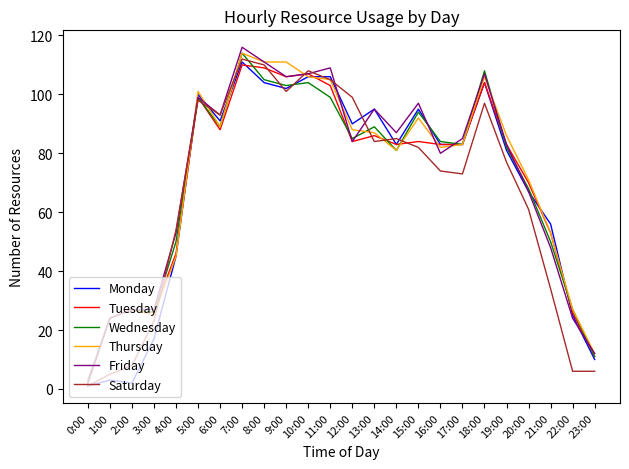

Is the value of Wednesday at 15:00 greater than the value of Thursday at 20:00?

Yes